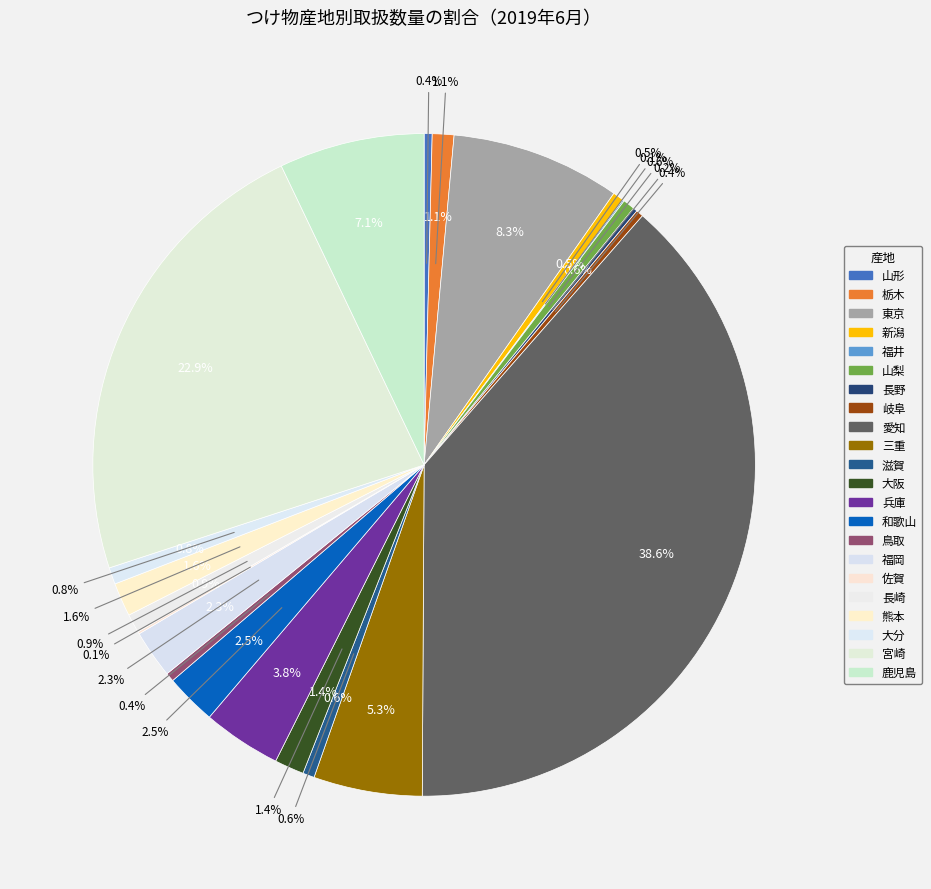

Is there any slice that represents more than half of the pie?

No